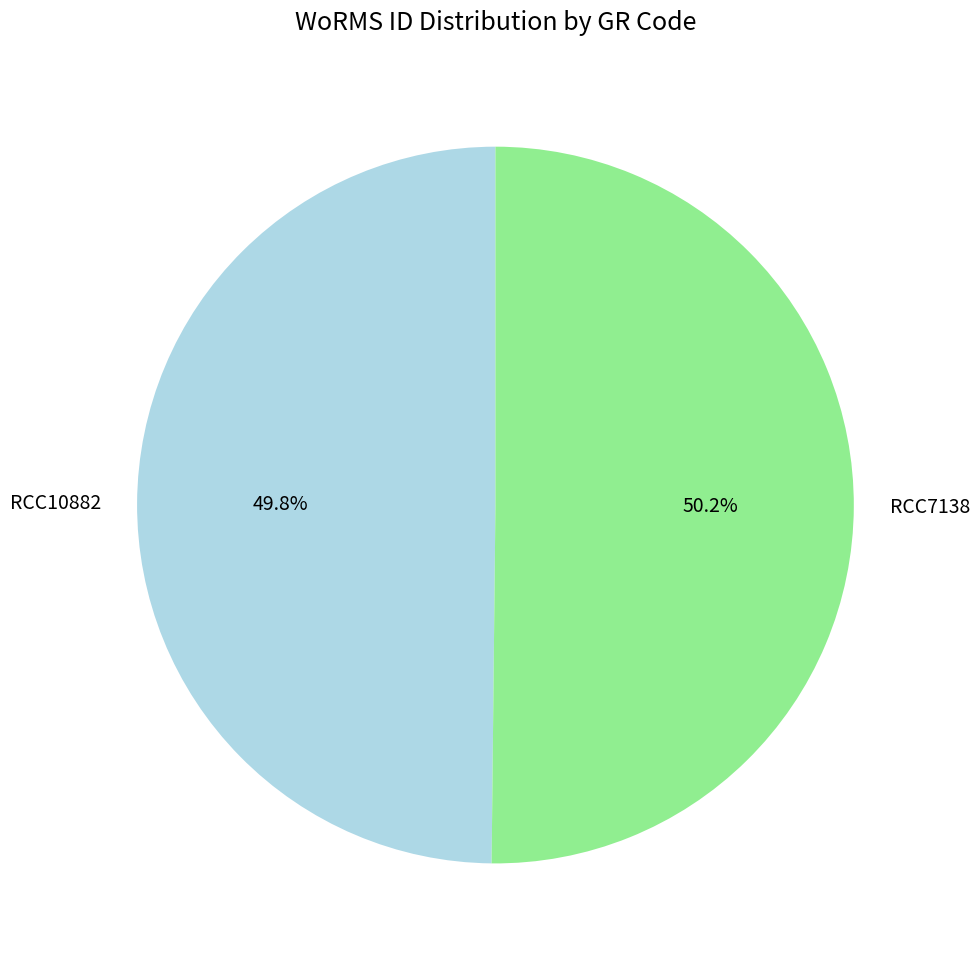

Approximately how many times larger is the value at RCC7138 compared to RCC10882?

1.0